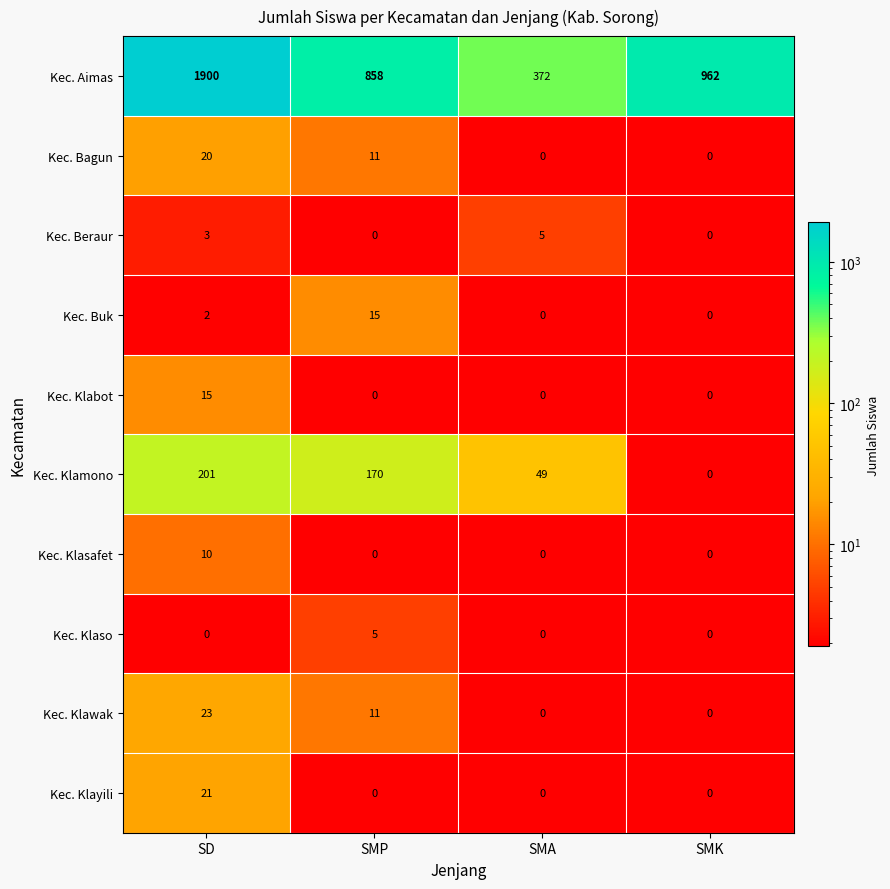

At which category is the sum across all series the highest?

SD